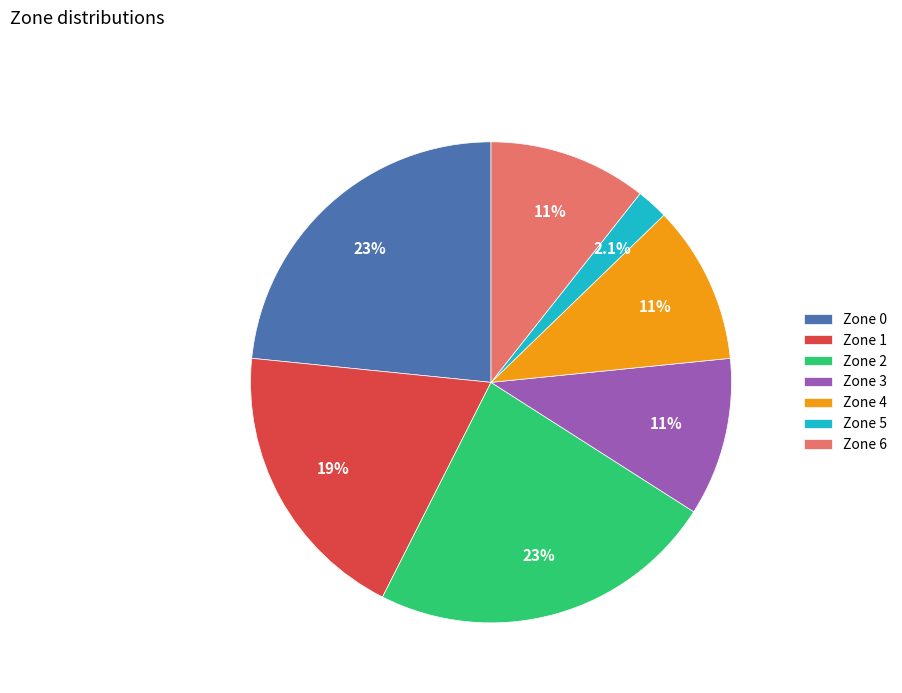

Do Zone 2 and Zone 5 together represent more than half of the pie?

No